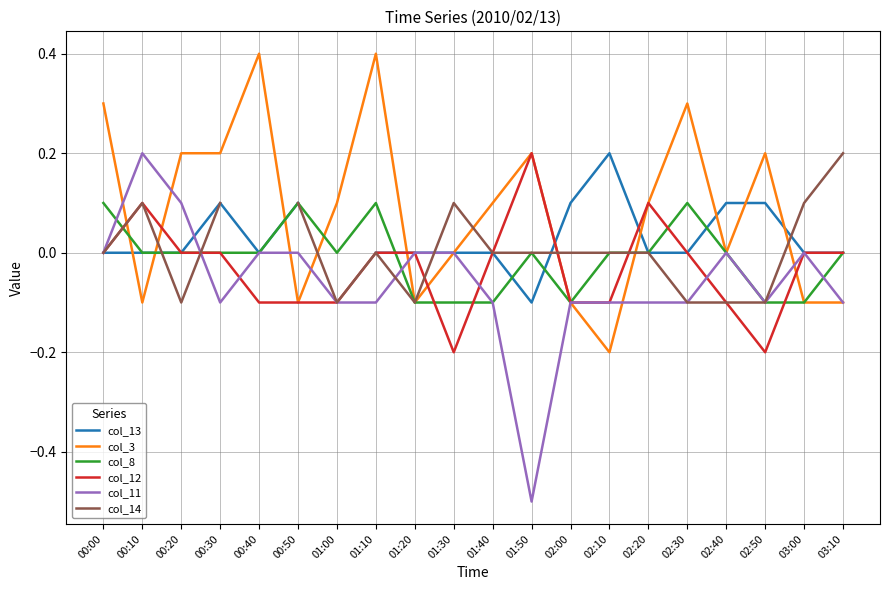

In col_12, how many points are higher than both neighbors (excluding endpoints)?

3